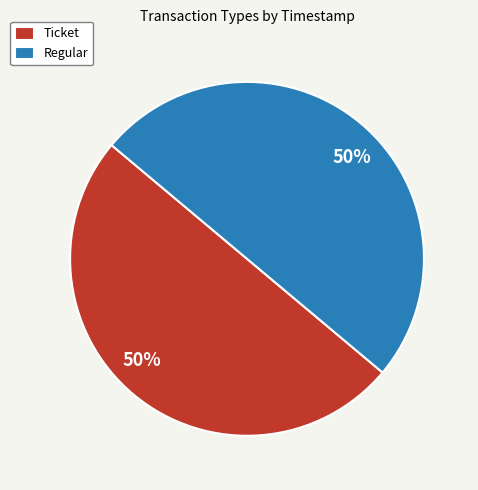

Approximately how many times larger is the value at Regular compared to Ticket?

1.0